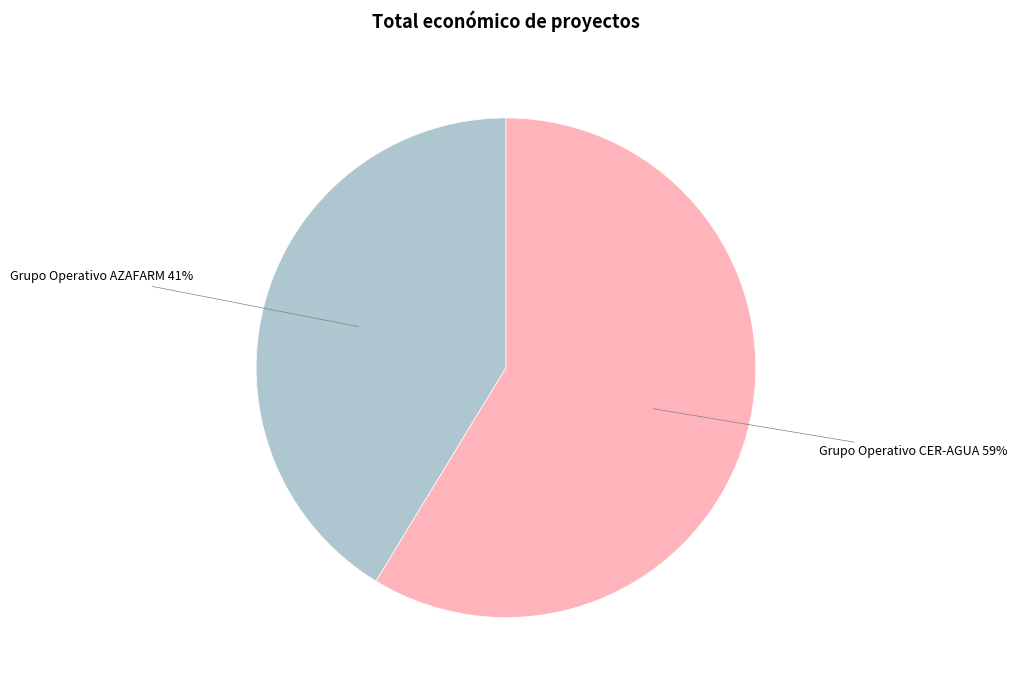

To the nearest percent, what is the average slice percentage?

50%